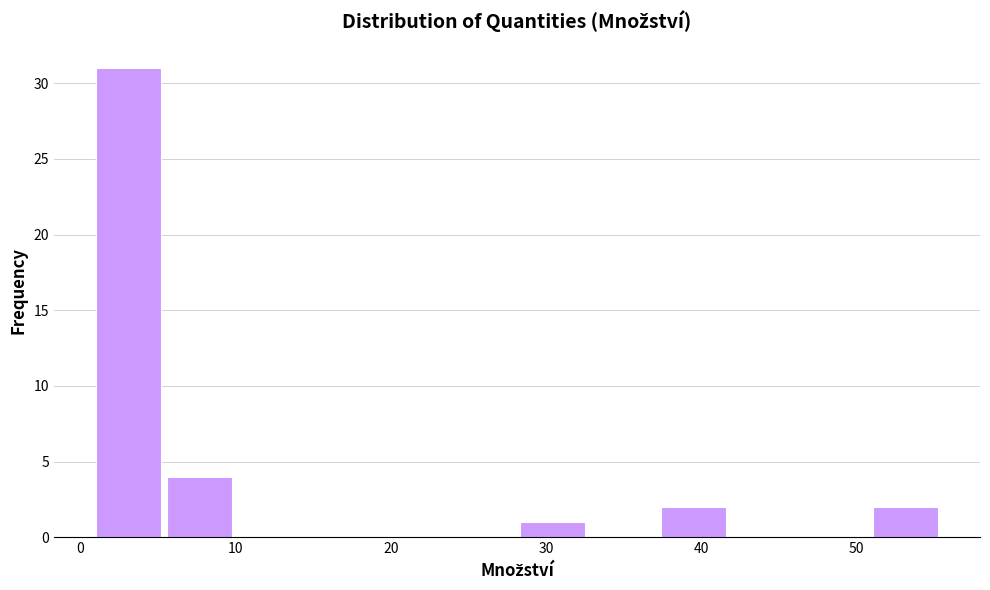

What is the height of the bar covering 51 to 56 on the x-axis? Neither the bar edges nor the heights are printed on the chart, so give them approximately, as read against the axes.

2